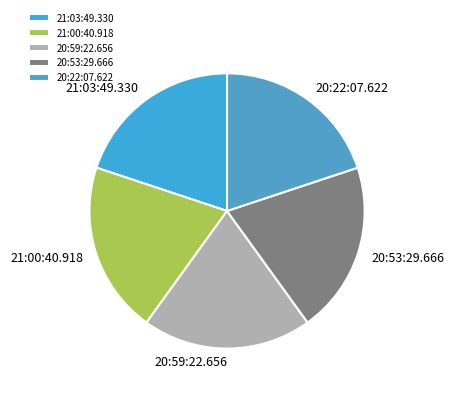

Do 20:59:22.656 and 21:03:49.330 together represent more than half of the pie?

No